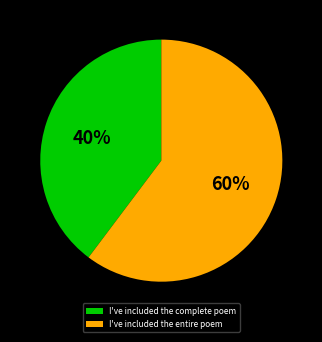

To the nearest percent, what portion does I've included the entire poem represent?

60%